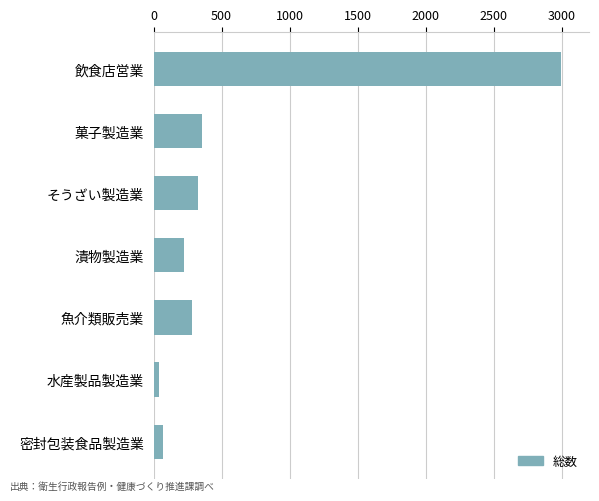

What is the sum of all values?

4288